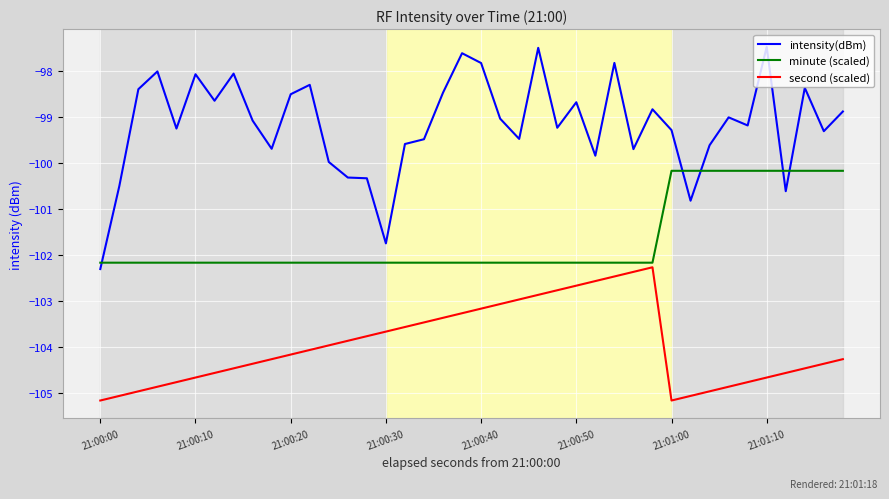

True or false: intensity(dBm) and minute (scaled) cross at least once.

True